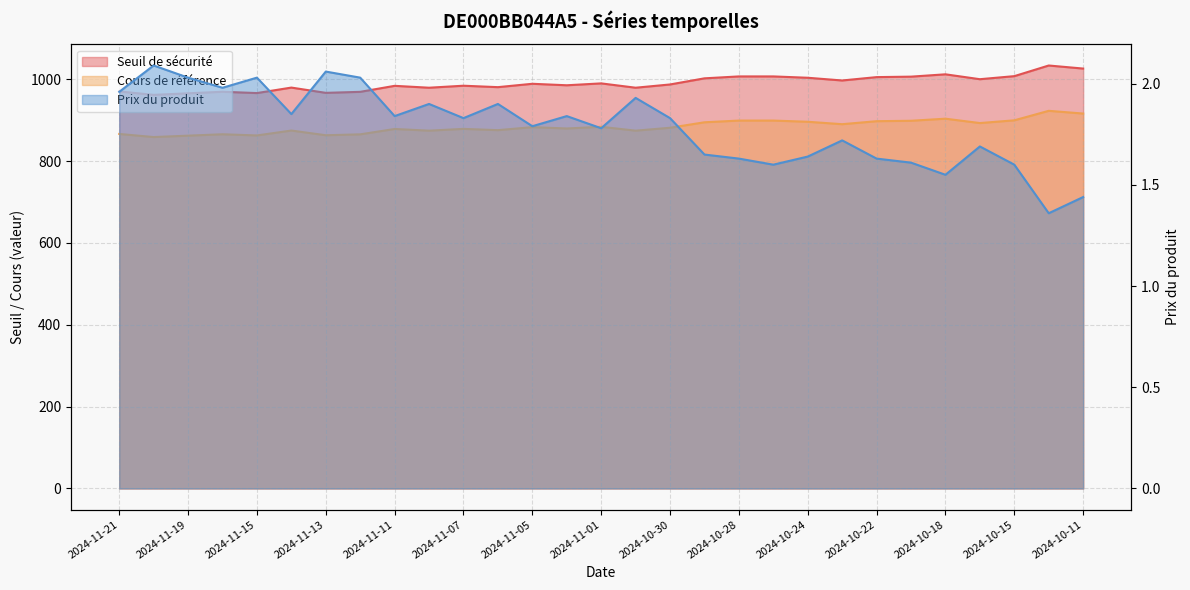

True or false: Cours de référence and Seuil de sécurité cross at least once.

False